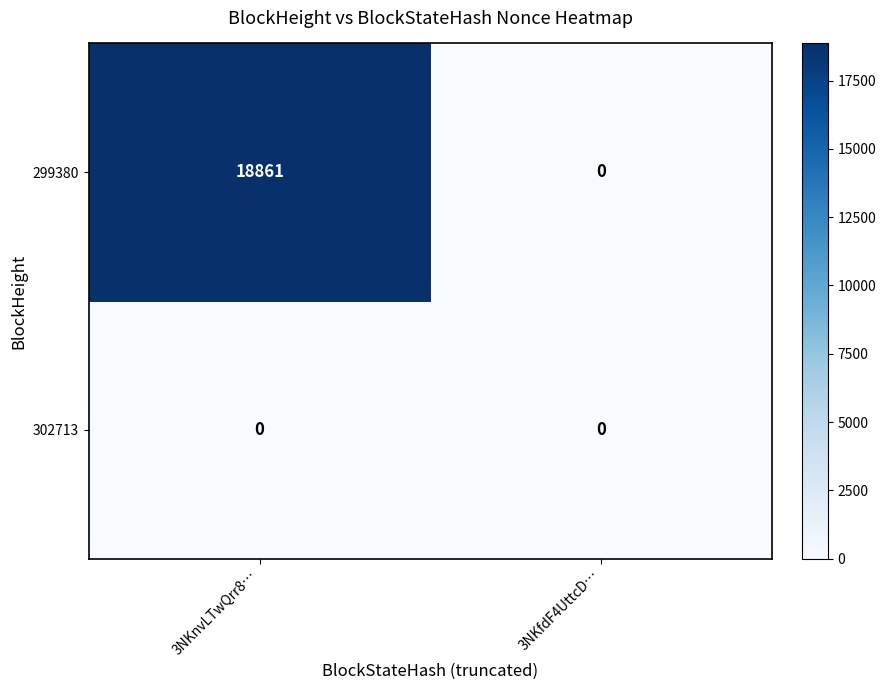

Count the number of categories in the chart.

2